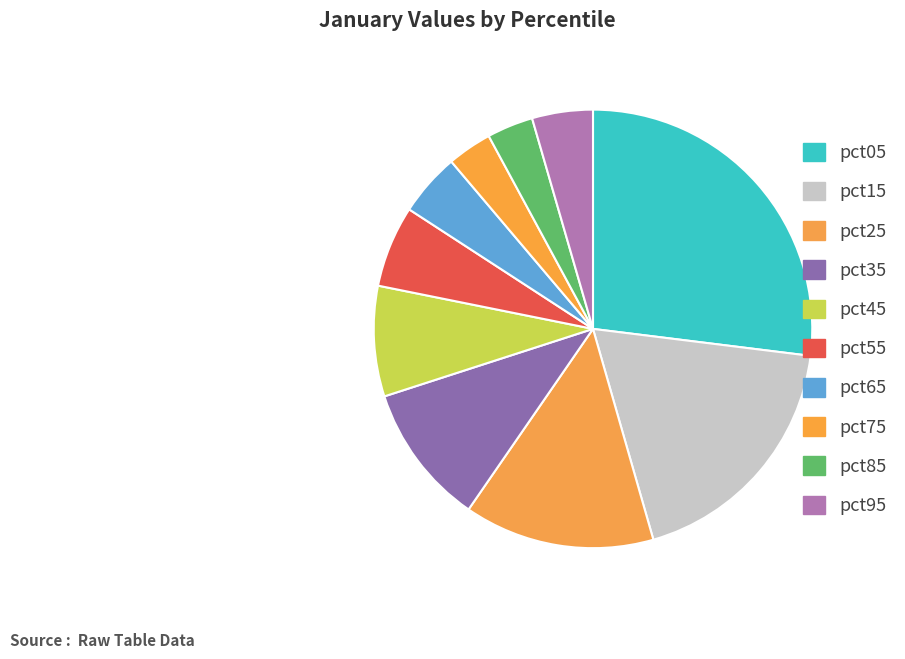

Is there a majority slice in this chart?

No